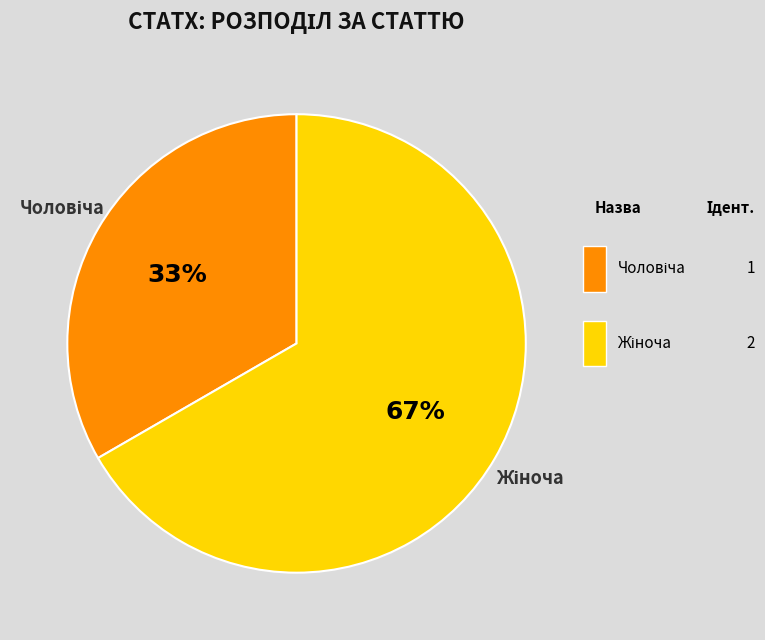

To the nearest percent, what is the average slice percentage?

50%